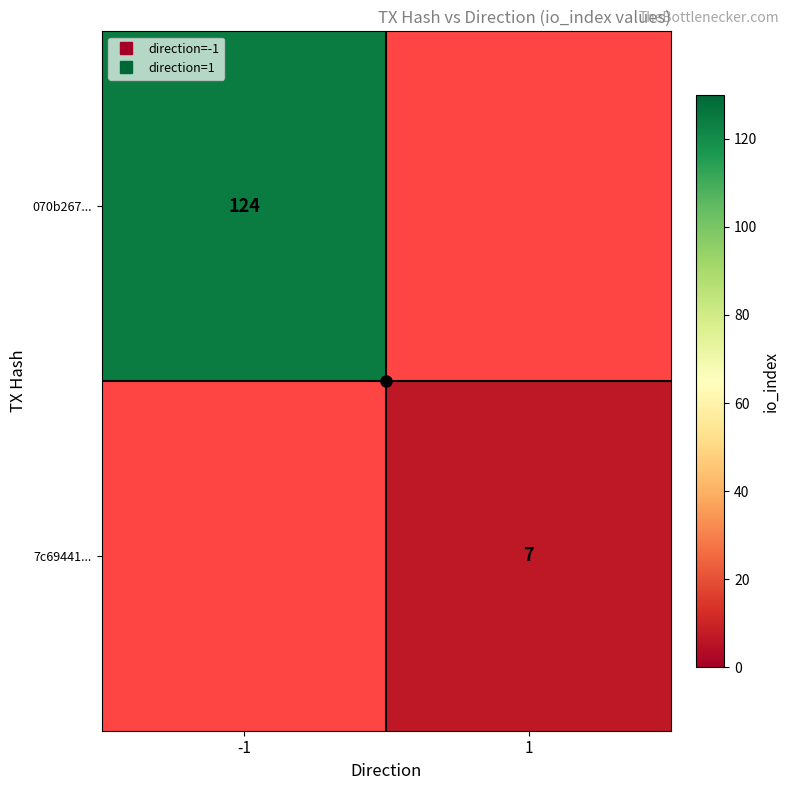

True or false: 7c69441... has a value of 10.9 at 1.

False